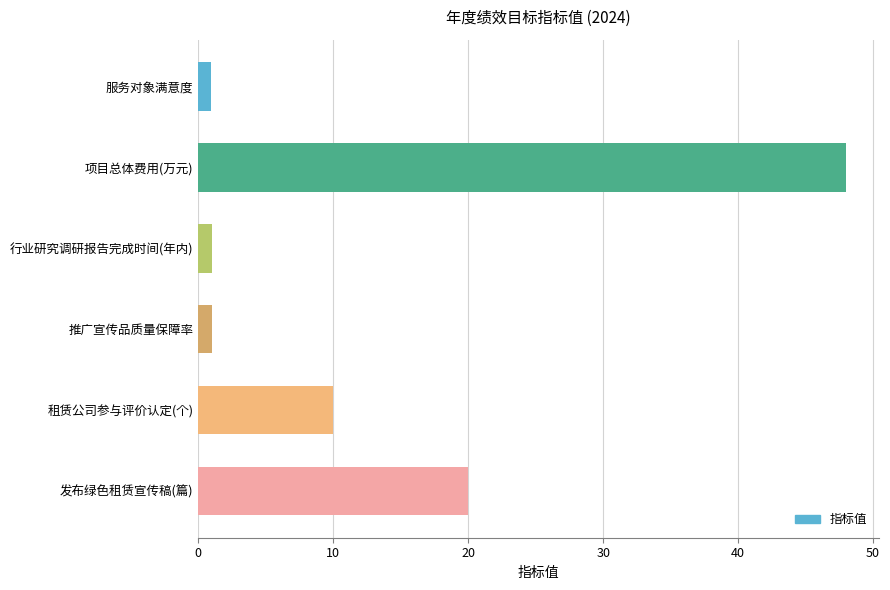

What is the difference between the maximum and second lowest values?

47.0